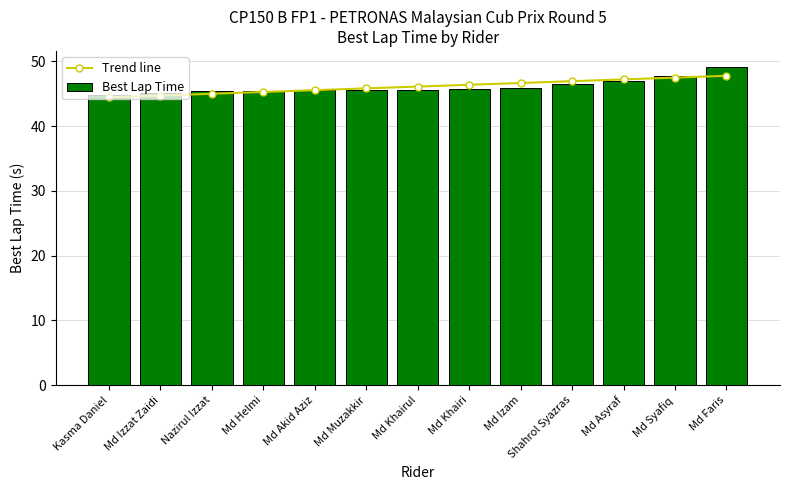

What are all the series names shown in the legend?

Trend line, Best Lap Time